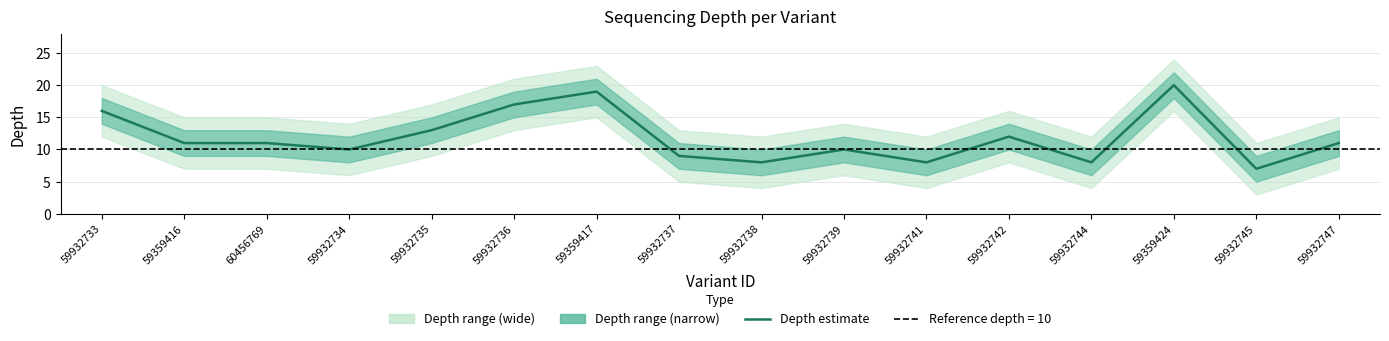

What value does the data have at 59932739?

10